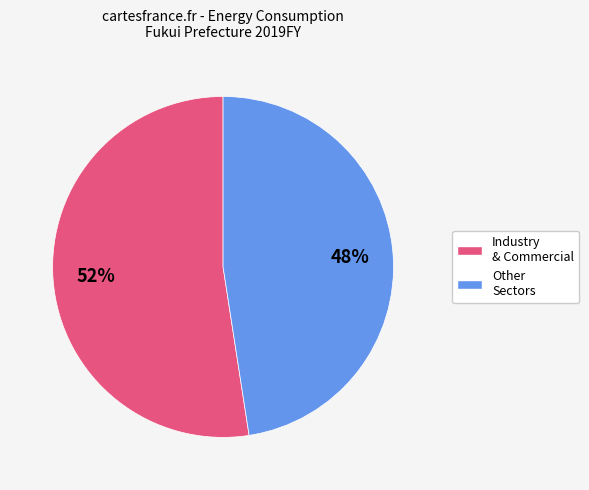

To the nearest percent, what is the average slice percentage?

50%